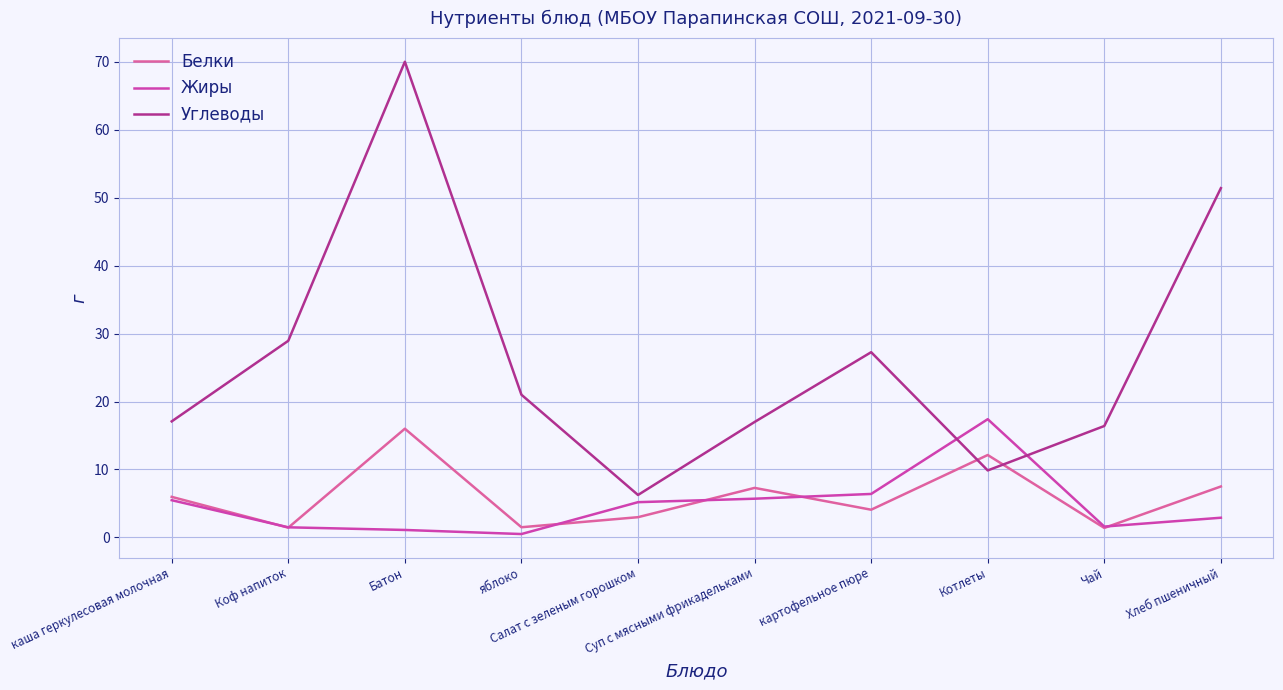

At Коф напиток, list the series in order from smallest to largest.

Белки, Жиры, Углеводы